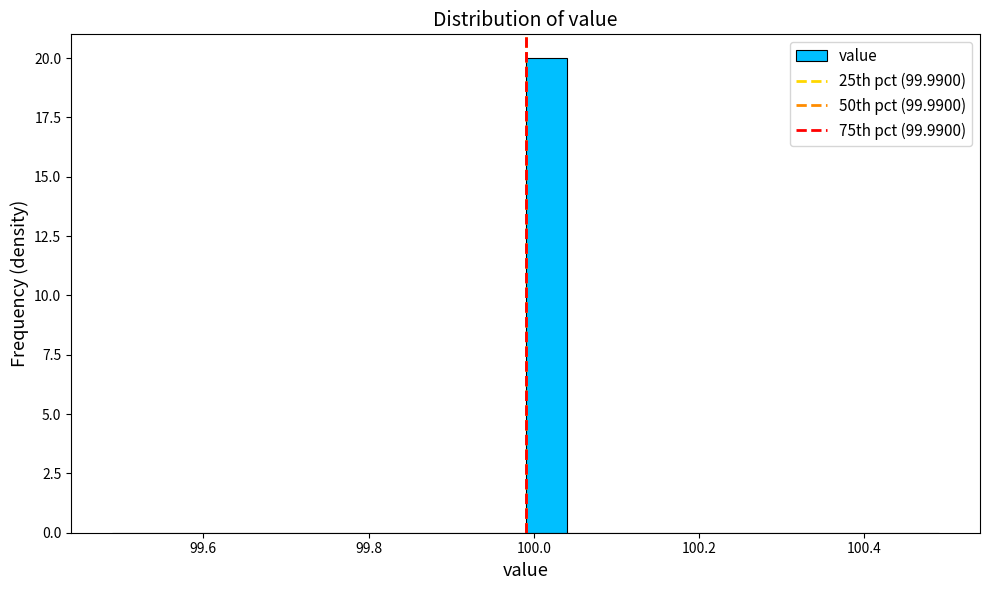

Around what value on the x-axis is the tallest bar? Give the approximate position of its centre, as read against the axis.

100.02